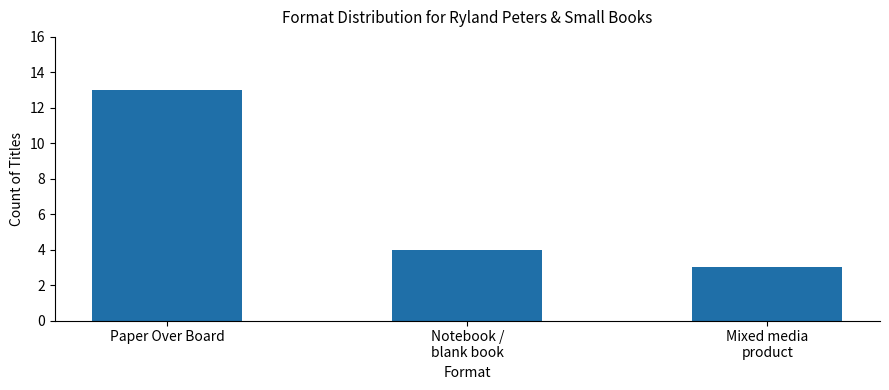

True or false: the data shows 4 at Notebook /
blank book.

True